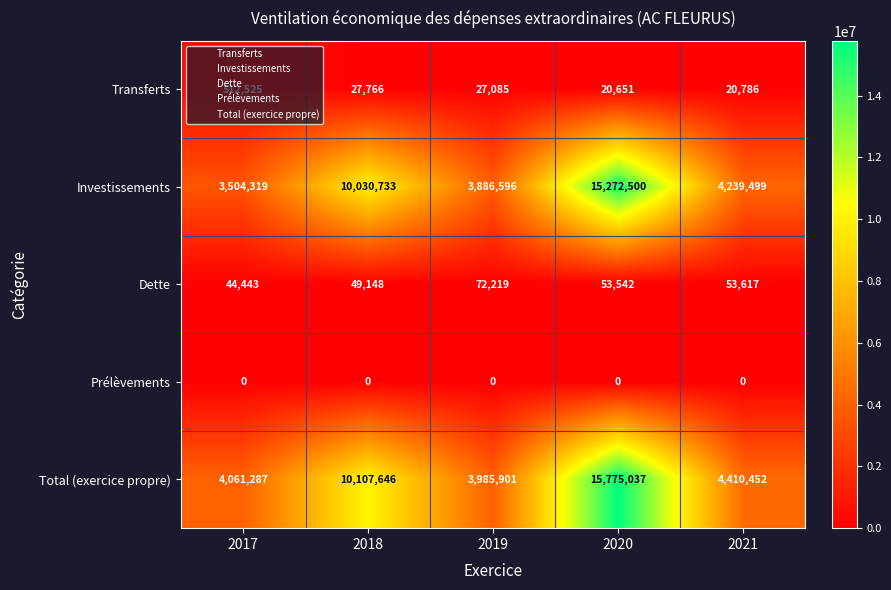

What is the difference between the maximum and minimum values in the Total (exercice propre) series?

11789136